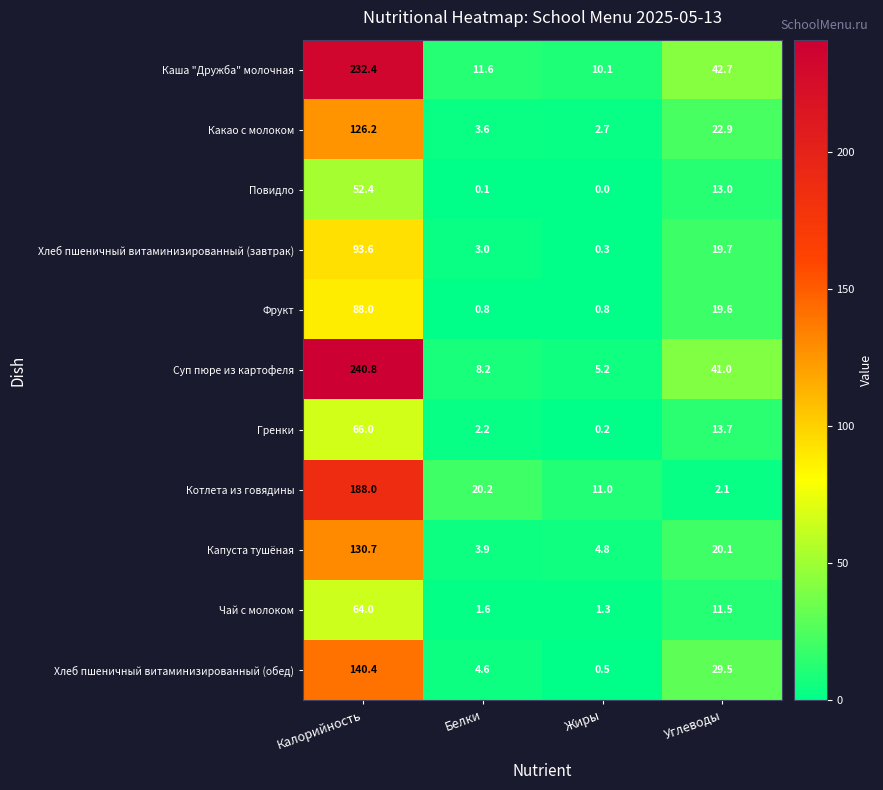

How many data points in Суп пюре из картофеля are less than 41?

2